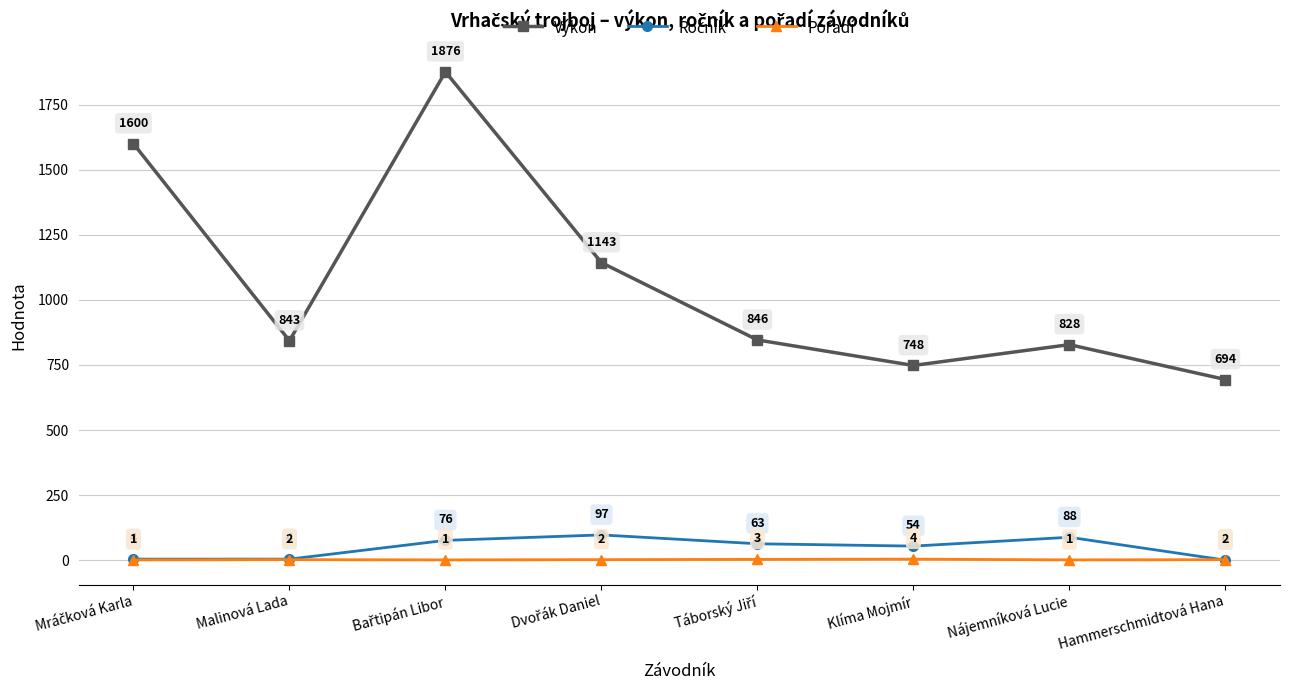

At how many categories does at least one series exceed 987?

3